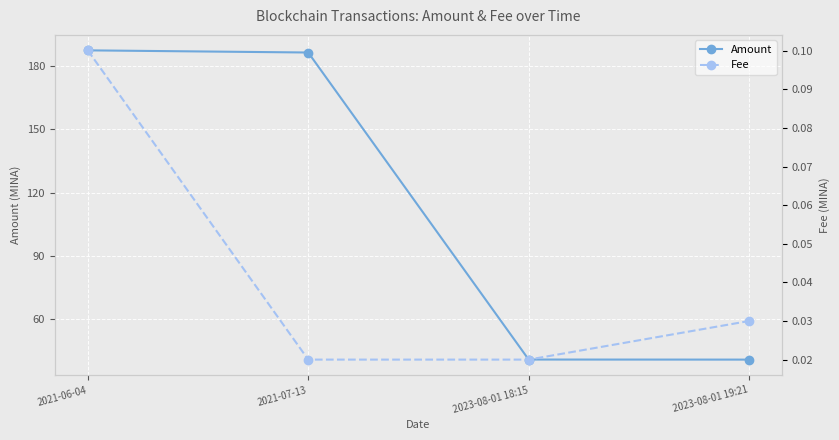

List the series in order of their peak value, lowest first.

Fee, Amount